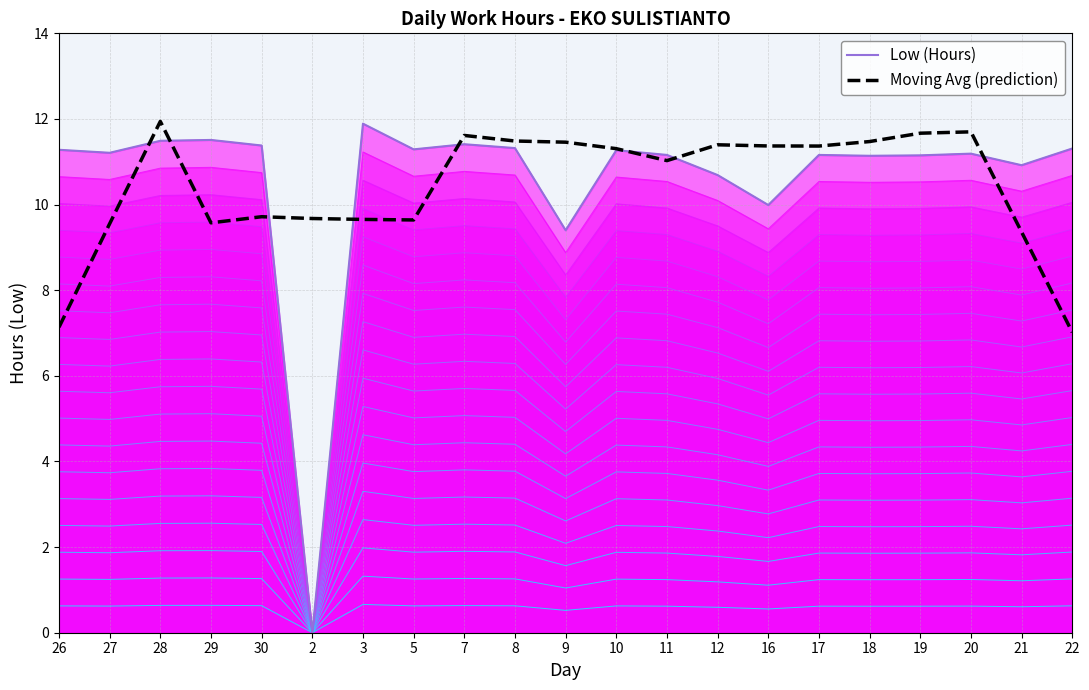

How many interior local valleys does the Moving Avg (prediction) series have?

4